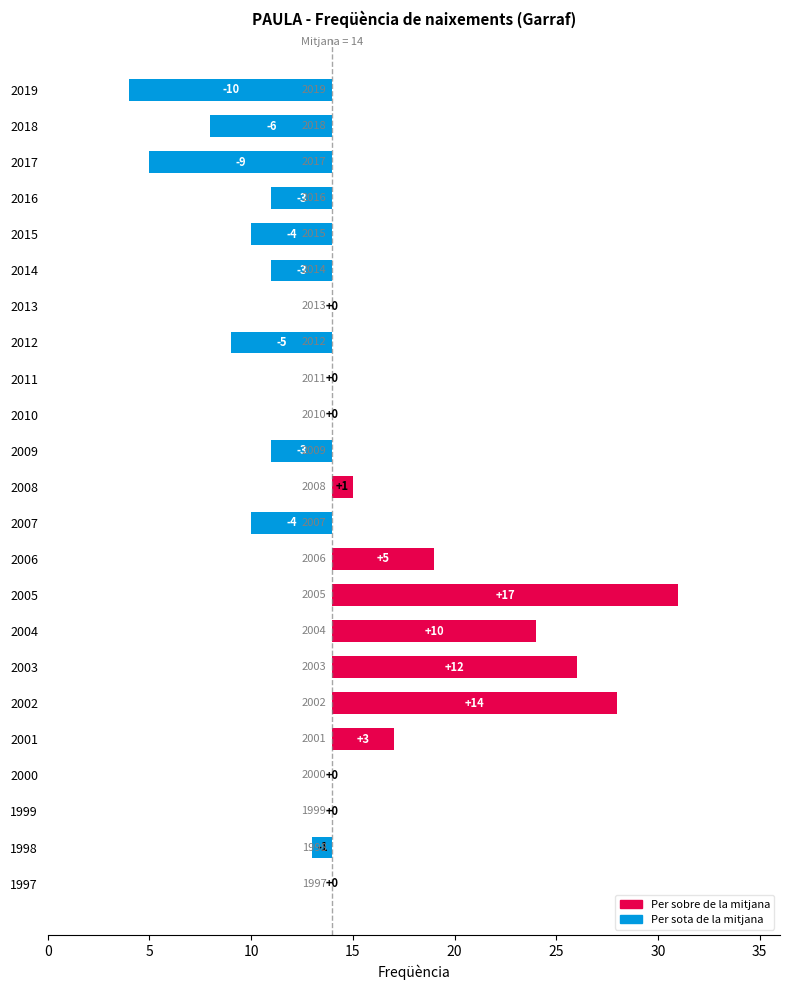

What is the difference between the maximum and minimum values?

27